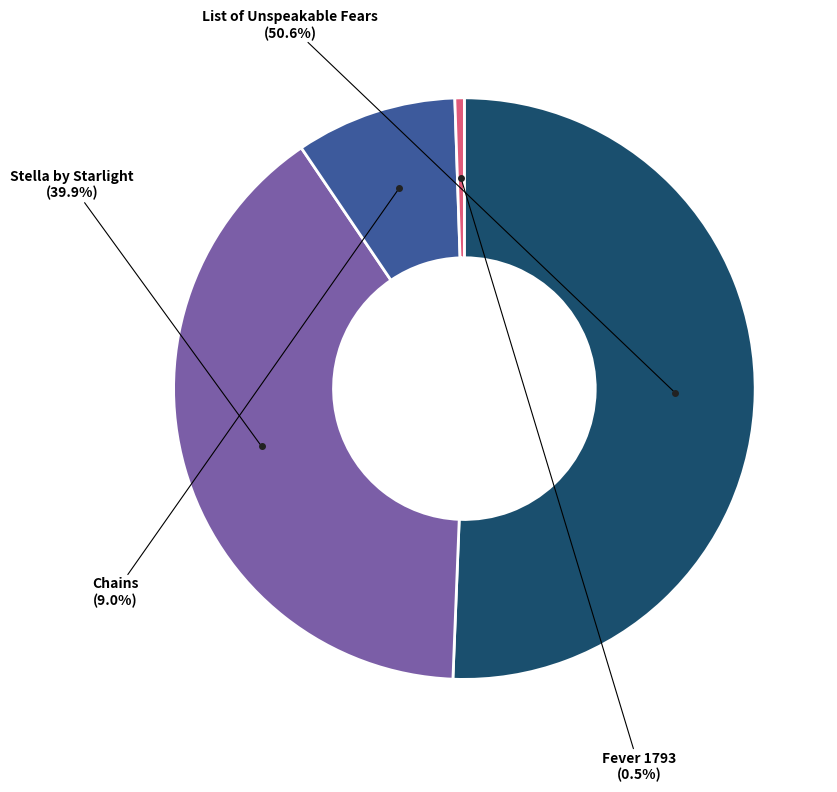

Does any single category account for the majority?

Yes